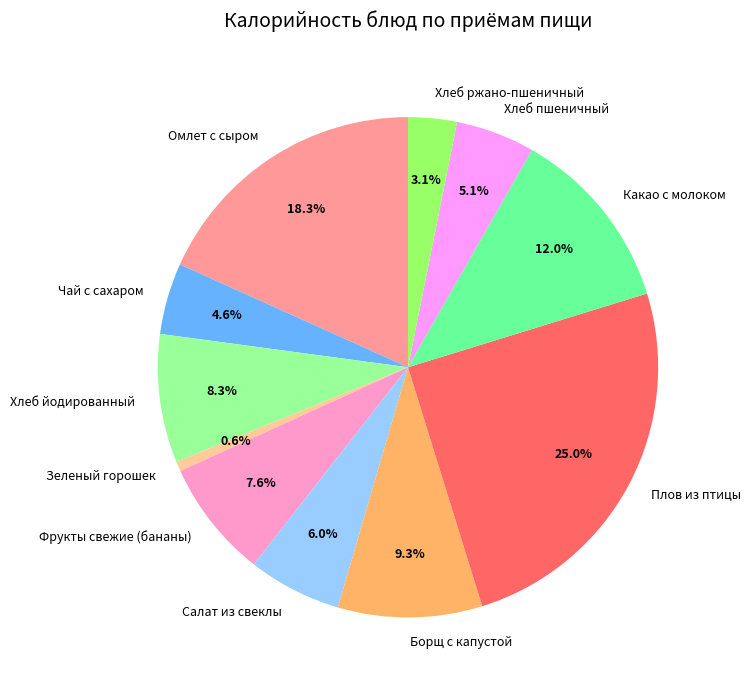

To the nearest percent, what is the average slice percentage?

9%